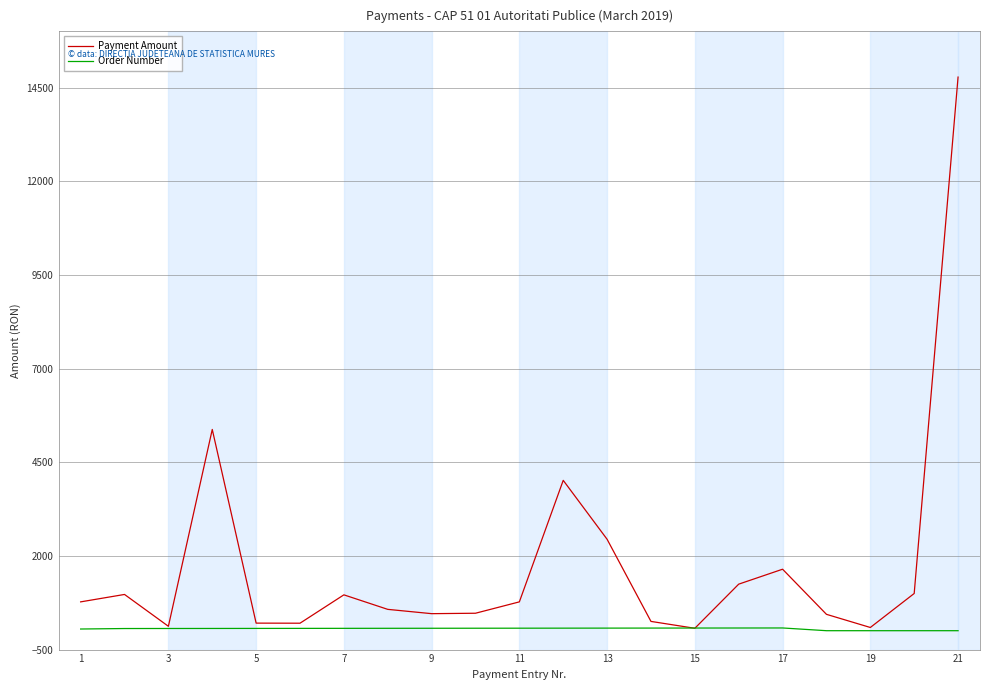

Which series has the widest spread of values?

Payment Amount